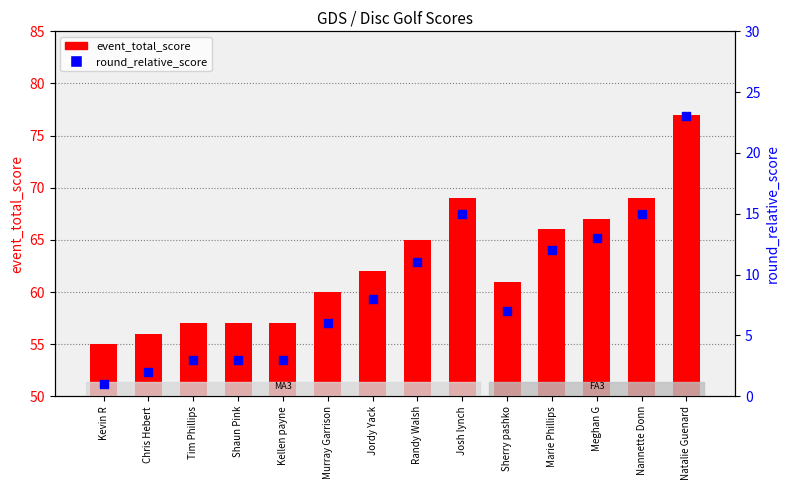

Which series reaches the maximum Y coordinate?

event_total_score